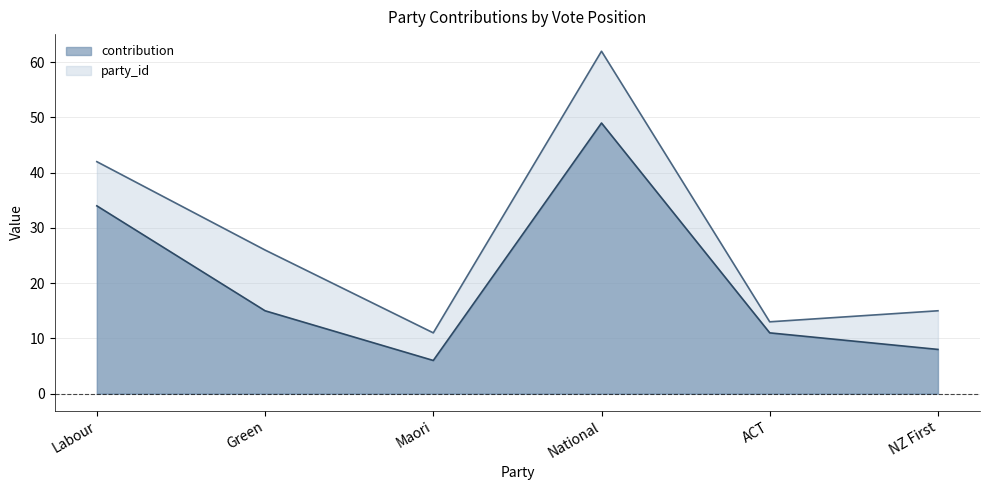

Between Labour and National, which is larger?

National